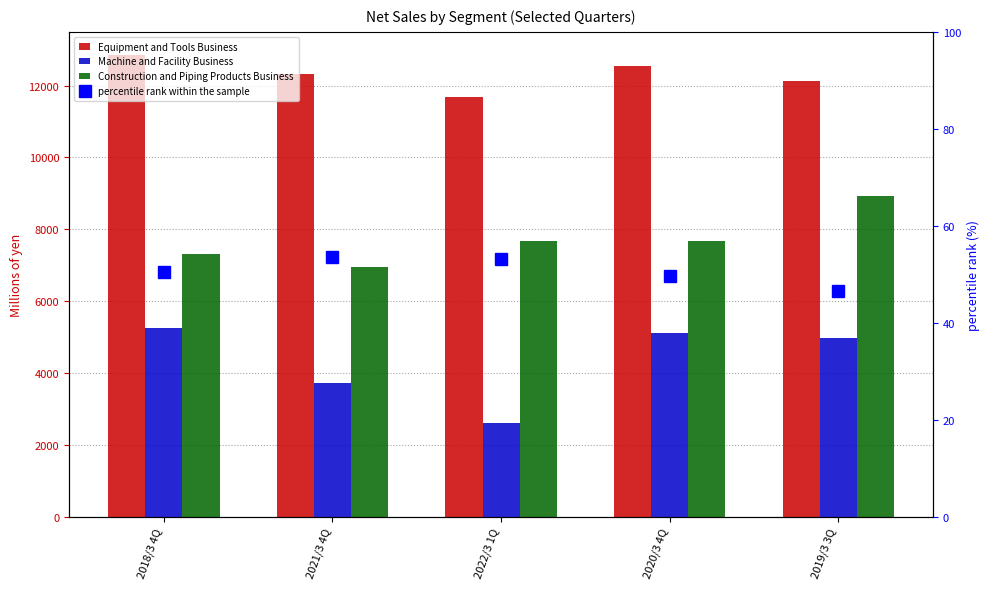

At 2021/3 4Q, list the series in order from largest to smallest.

Equipment and Tools Business, Construction and Piping Products Business, Machine and Facility Business, percentile rank within the sample